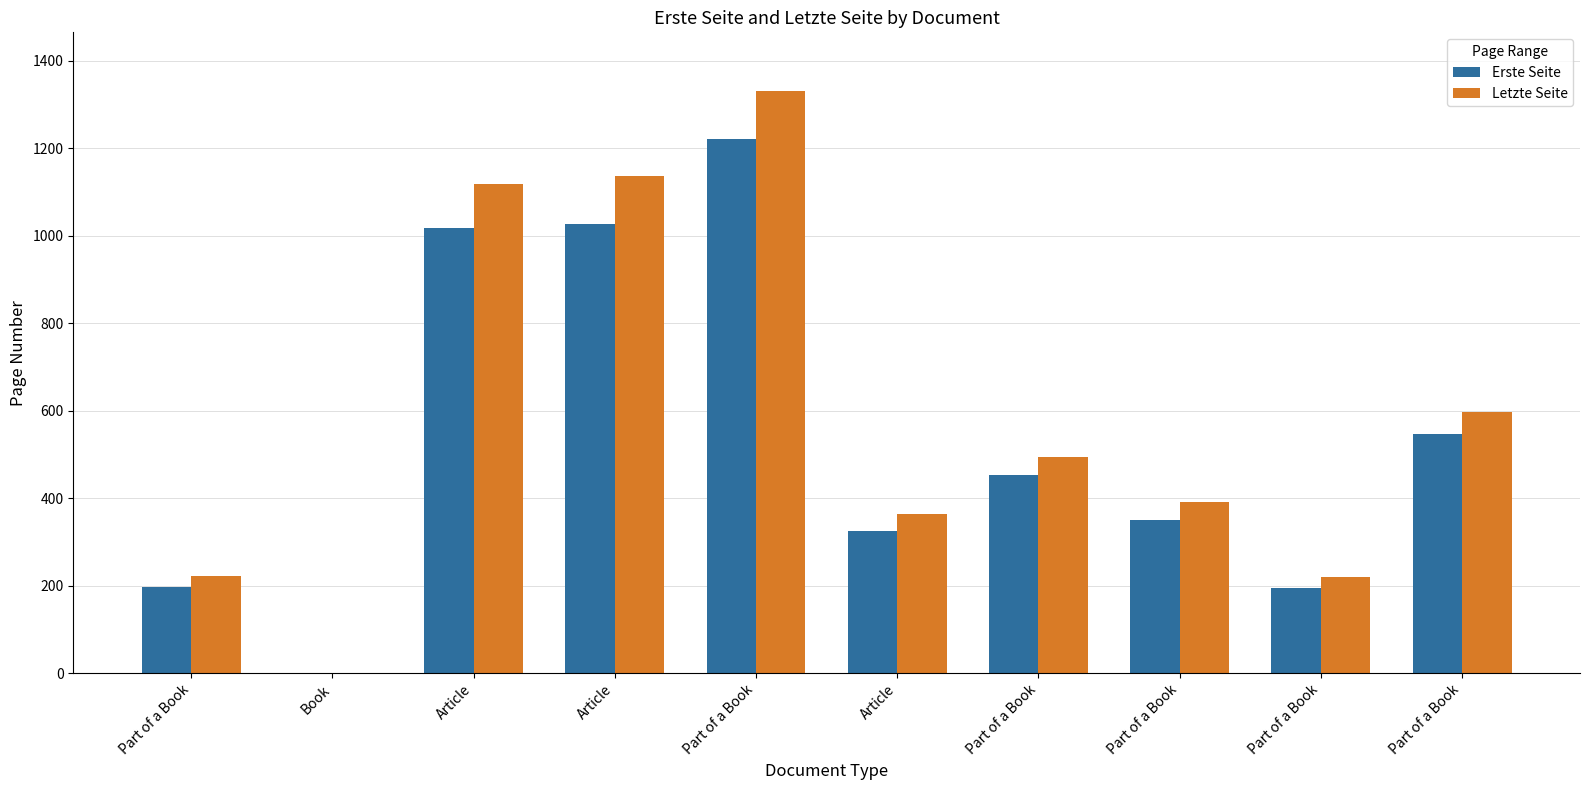

Is the value of Erste Seite at Part of a Book greater than the value of Letzte Seite at Part of a Book?

No